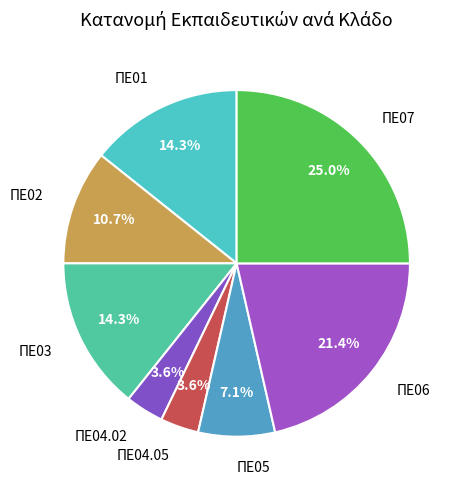

How many segments does this pie chart have?

8